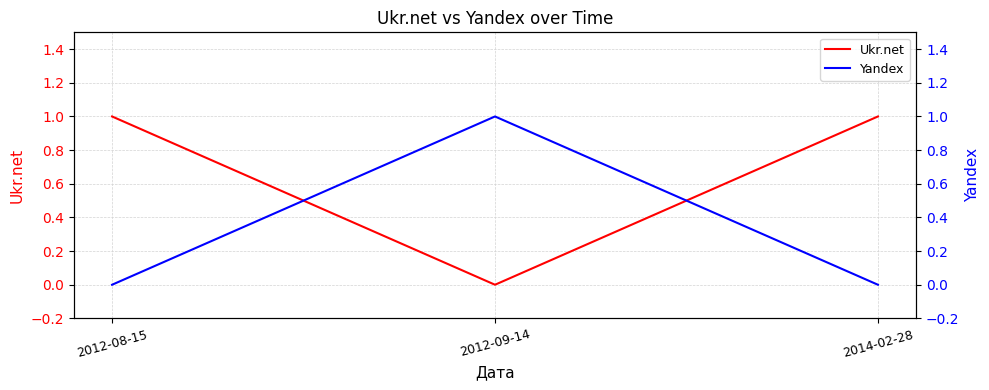

True or false: Ukr.net has a value of 0 at 2012-09-14.

True